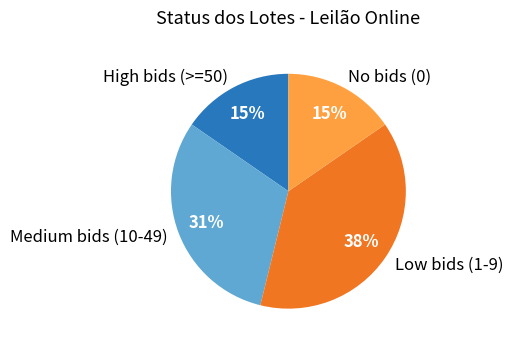

True or false: Medium bids (10-49) accounts for 44% of the total.

False